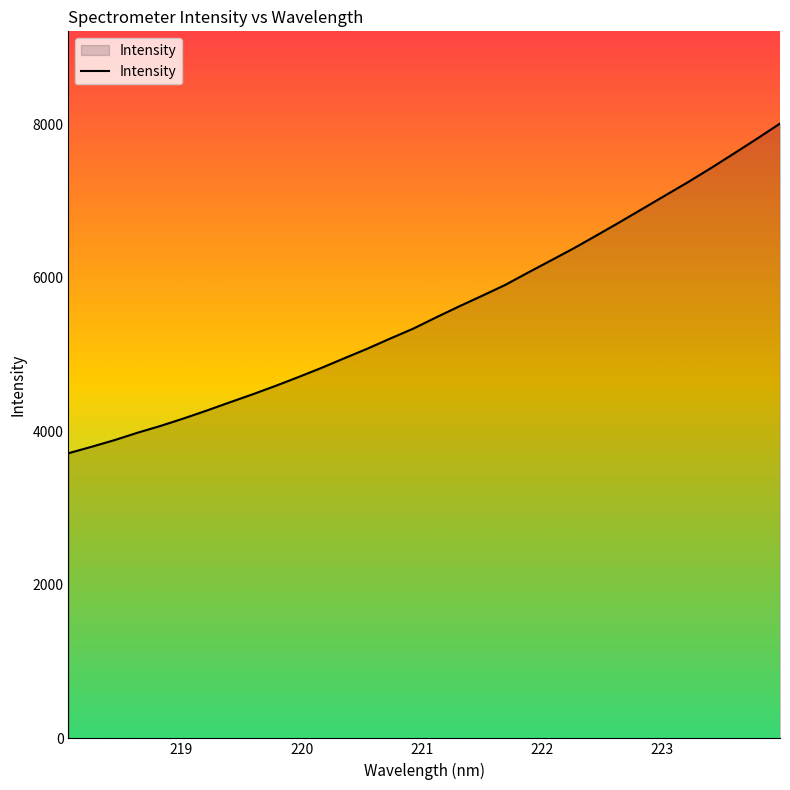

What is the difference between the maximum and minimum values?

4296.0